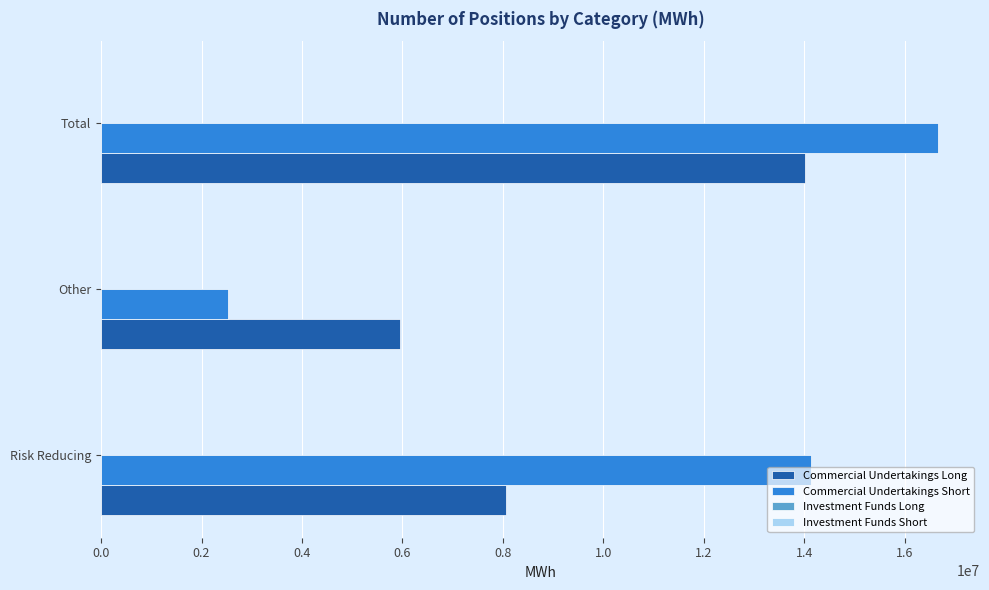

Which series has the largest range (max minus min)?

Commercial Undertakings Short